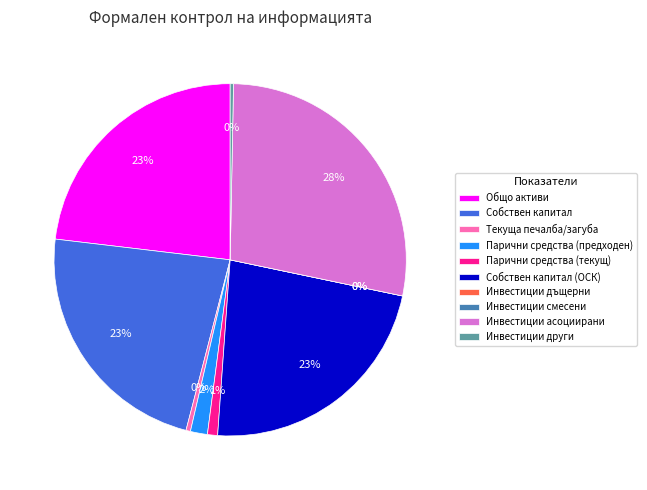

To the nearest percent, what is the difference between the largest and smallest slice percentages?

28%